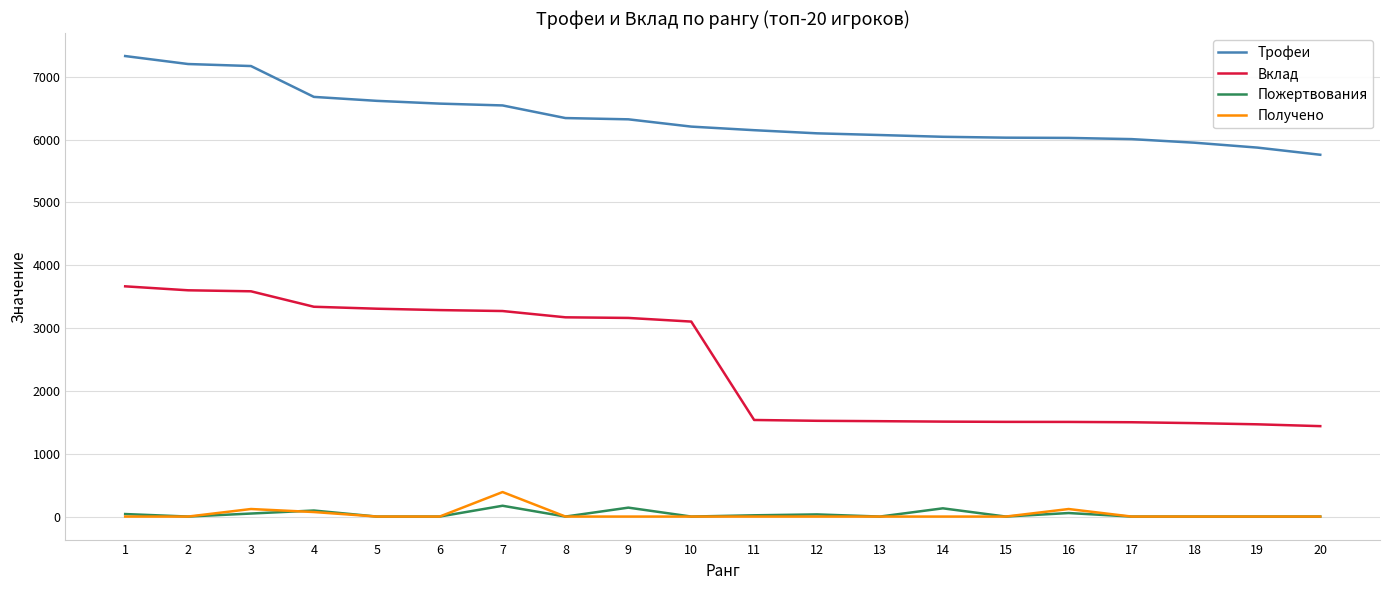

The value of Трофеи at 11 is 11059. True or false?

False